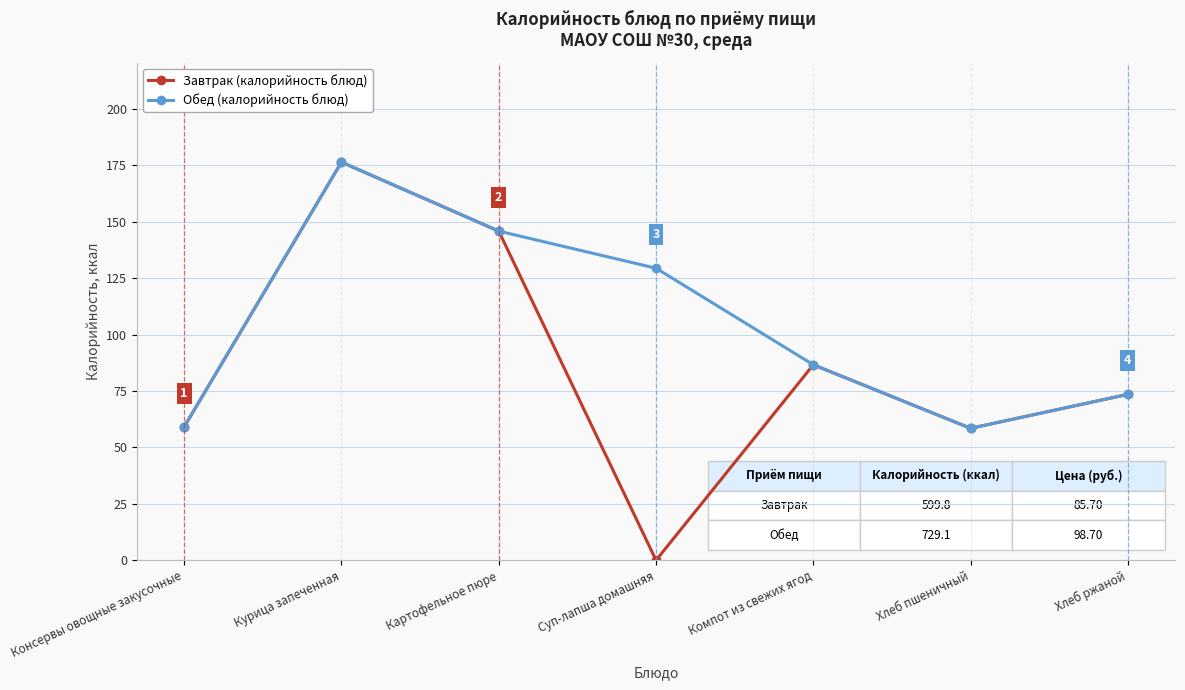

Count the number of categories in the chart.

7